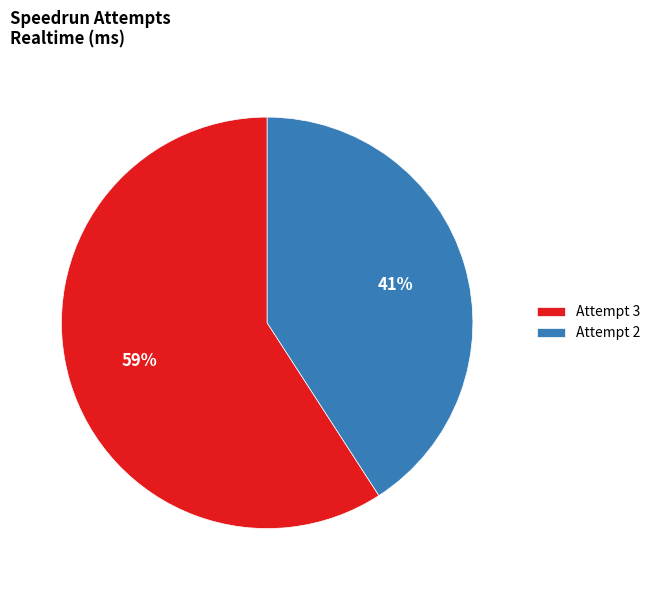

Which category has the smallest portion of the pie?

Attempt 2